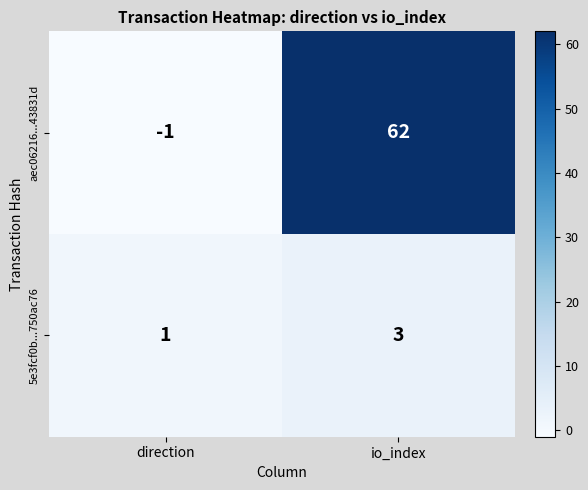

What is the difference between the maximum and minimum values in the aec06216...43831d series?

63